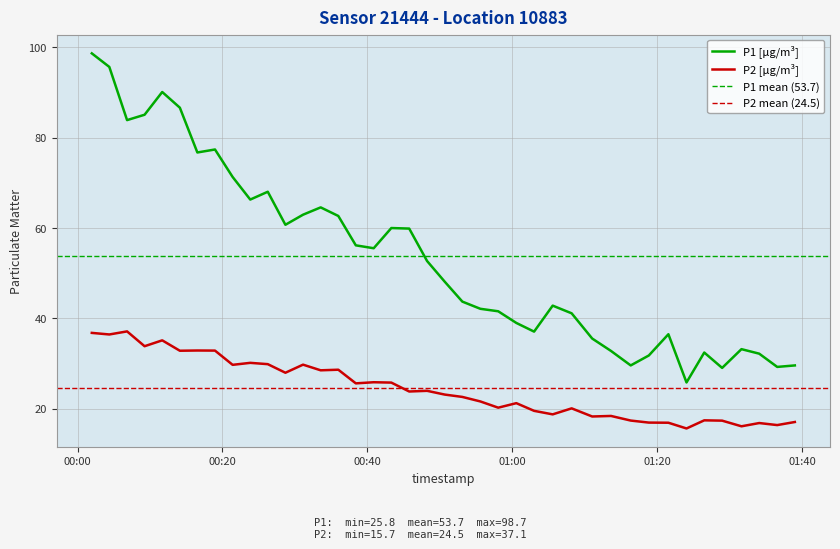

Is this an area chart (filled region under the line)?

No